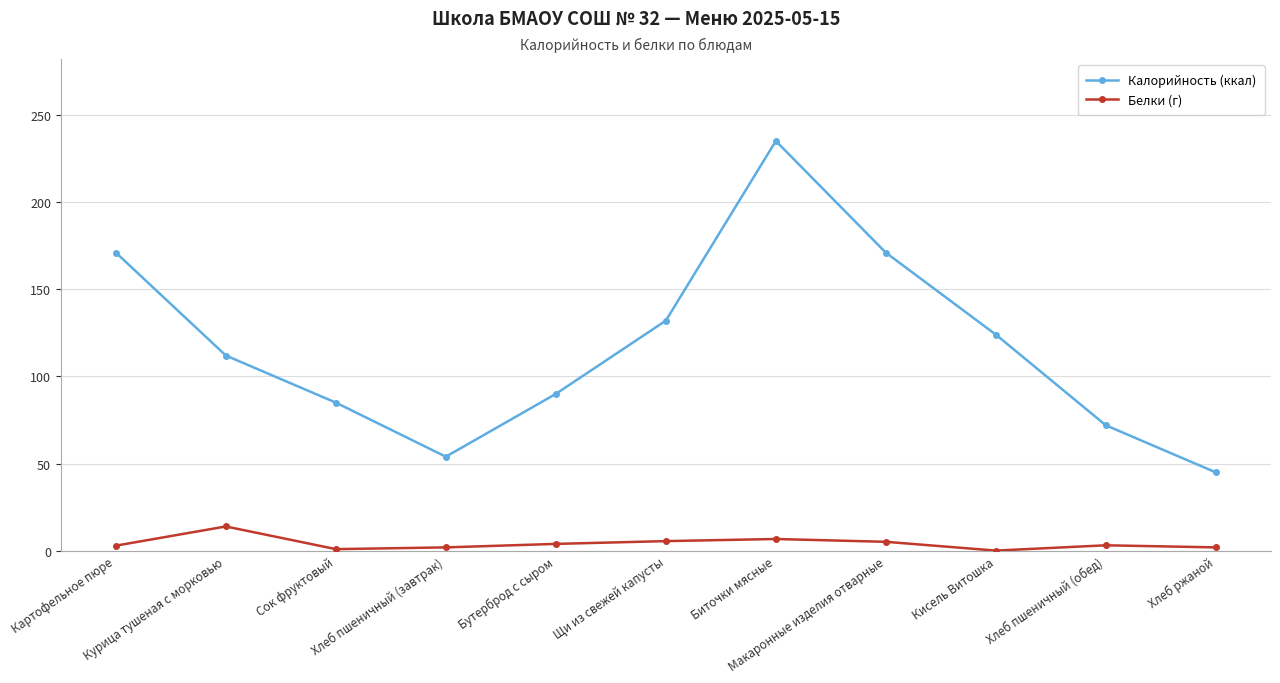

The Калорийность (ккал) series shows 124.0 at Кисель Витошка. True or false?

True